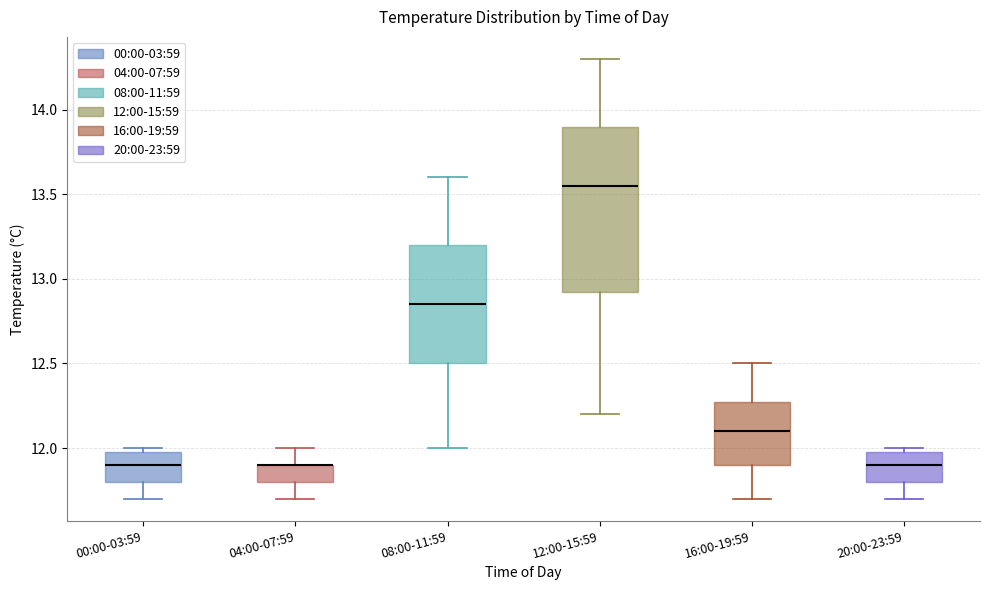

Reading left to right, transcribe this box plot: for each box, give where its median line is, the range the box spans, and where its two whiskers end, as read against the y-axis. The values are not printed on the chart, so give them approximately, as read against the axis.

00:00-03:59: median 11.90, box 11.80 to 12.00, whiskers 11.70 to 12.00 (just above the box's upper edge)
04:00-07:59: median 11.90 (drawn on the box's upper edge), box 11.80 to 11.90, whiskers 11.70 to 12.00
08:00-11:59: median 12.85, box 12.50 to 13.20, whiskers 12.00 to 13.60
12:00-15:59: median 13.55, box 12.95 to 13.90, whiskers 12.20 to 14.30
16:00-19:59: median 12.10, box 11.90 to 12.30, whiskers 11.70 to 12.50
20:00-23:59: median 11.90, box 11.80 to 12.00, whiskers 11.70 to 12.00 (just above the box's upper edge)